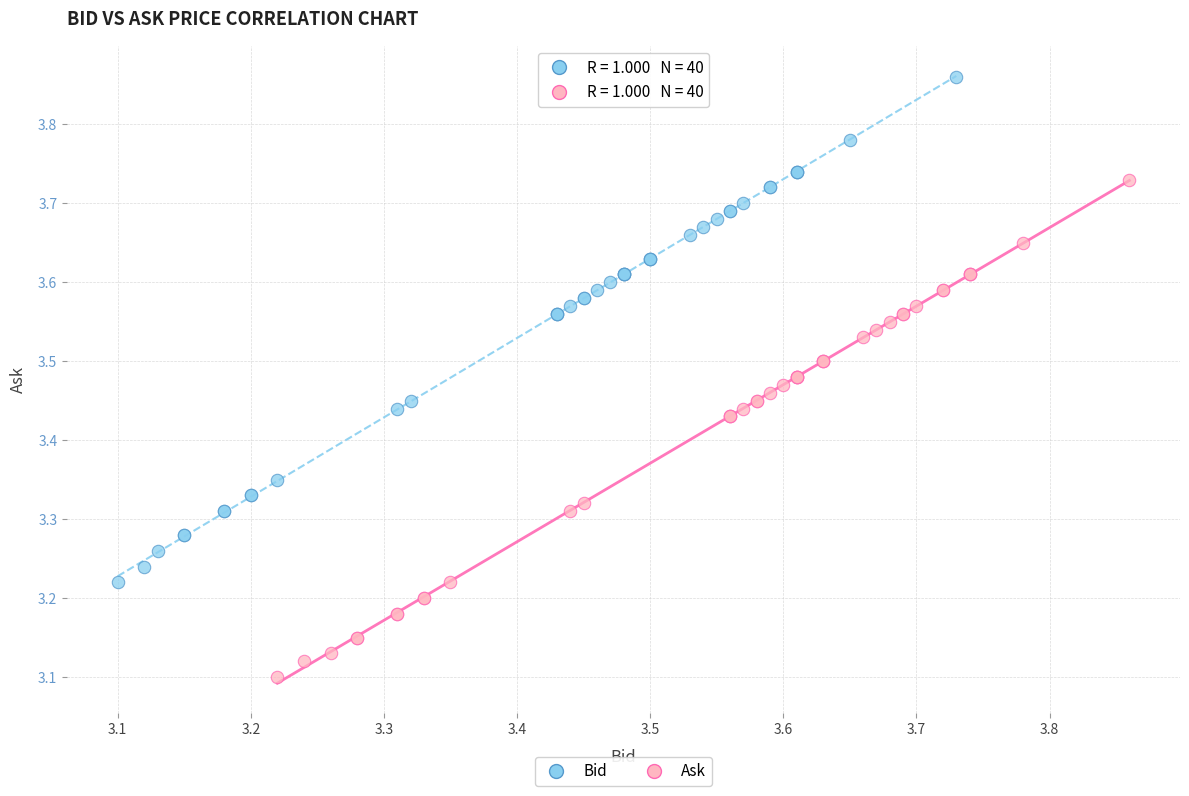

Which series contains the highest Y value?

Bid